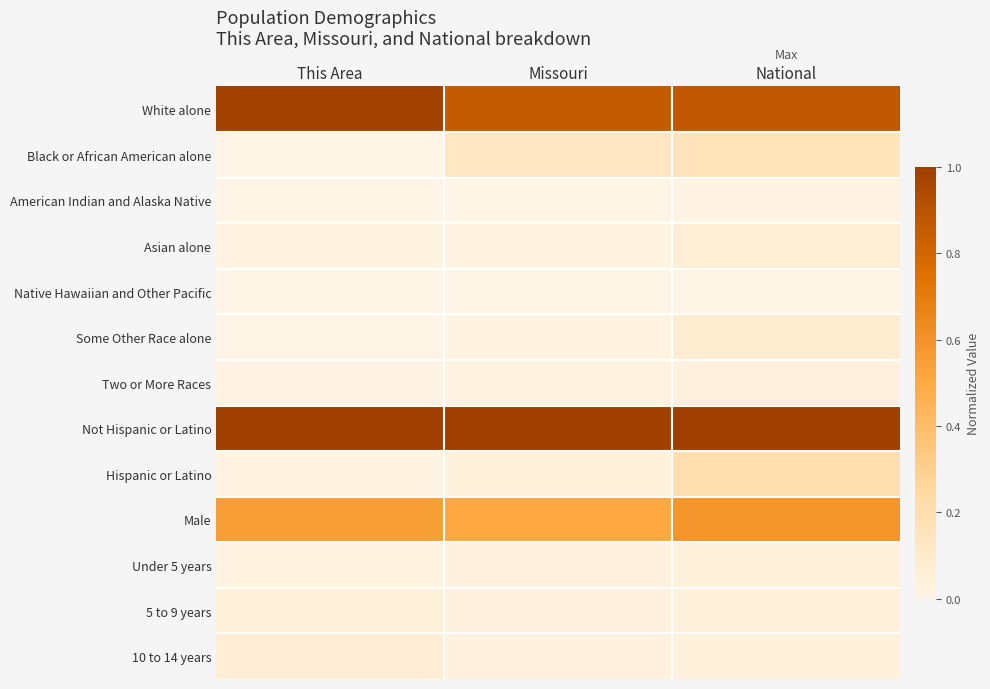

What is the spread (max minus min) of values at This Area?

1.0